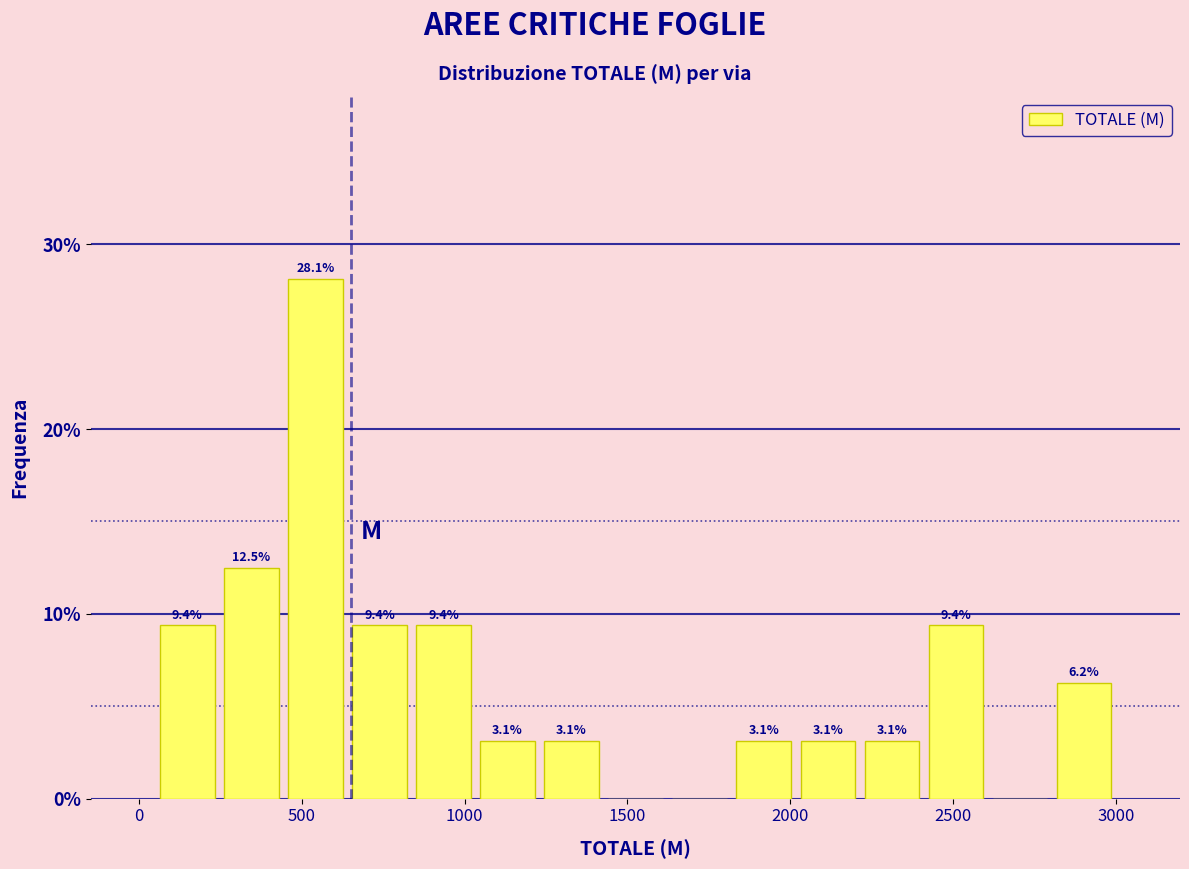

Around what value on the x-axis is the tallest bar? Give the approximate position of its centre, as read against the axis.

550